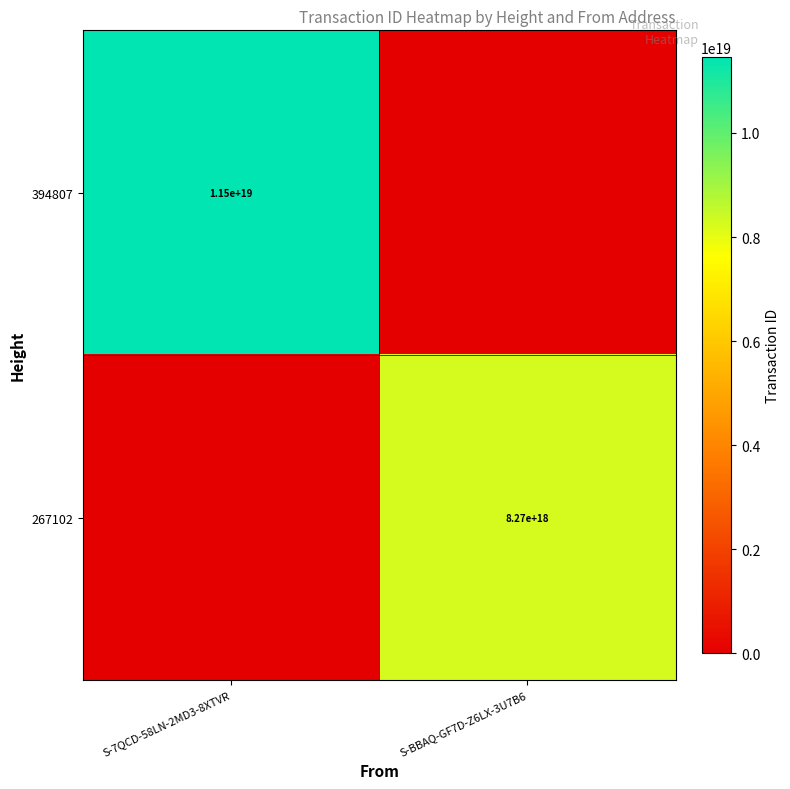

True or false: 394807 has a value of 11500000000000000000 at S-7QCD-58LN-2MD3-8XTVR.

True